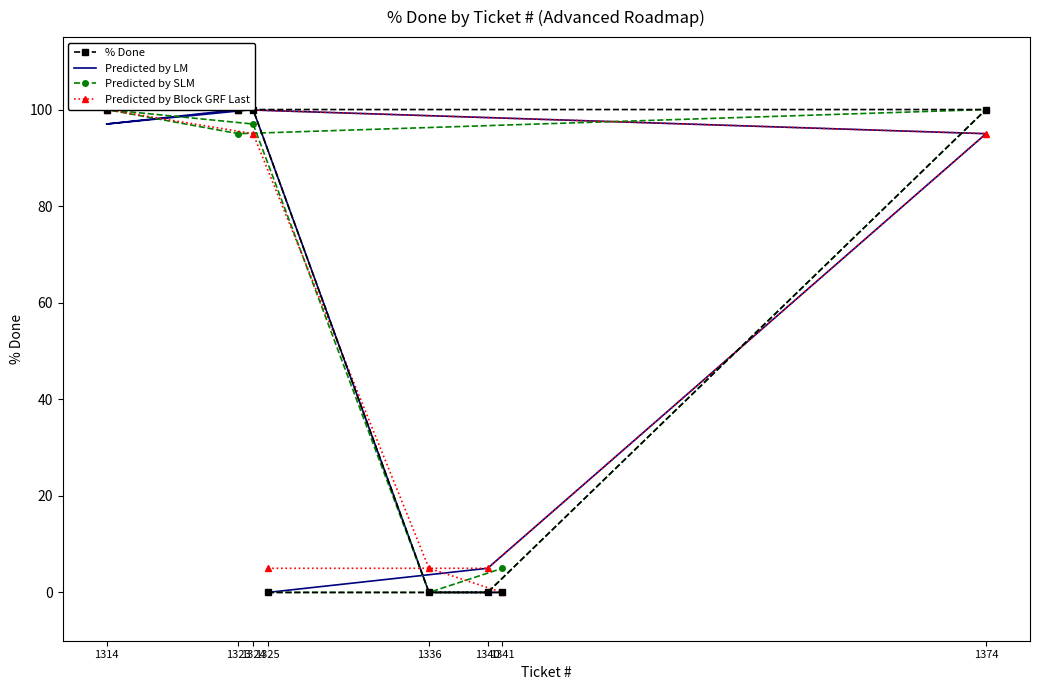

What are all the series names shown in the legend?

% Done, Predicted by LM, Predicted by SLM, Predicted by Block GRF Last